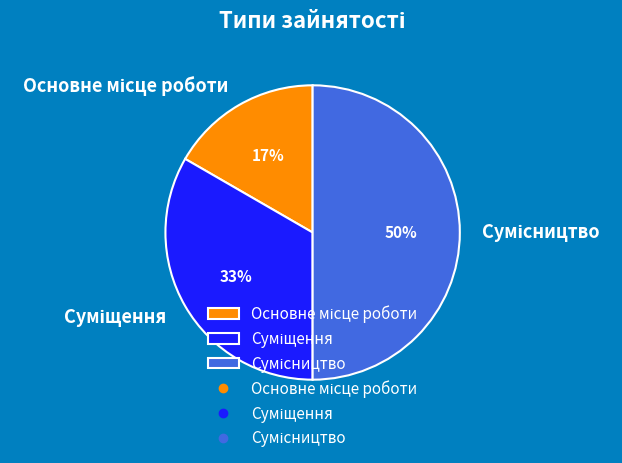

Count the number of slices in the pie.

3